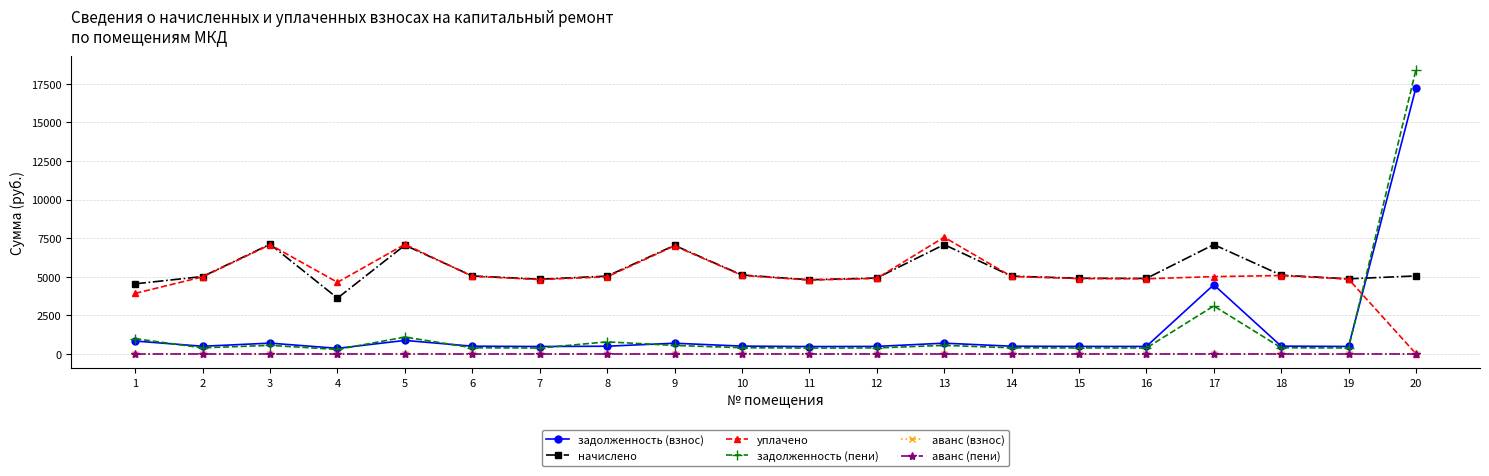

The value of аванс (взнос) at 11 is 0.0. True or false?

True